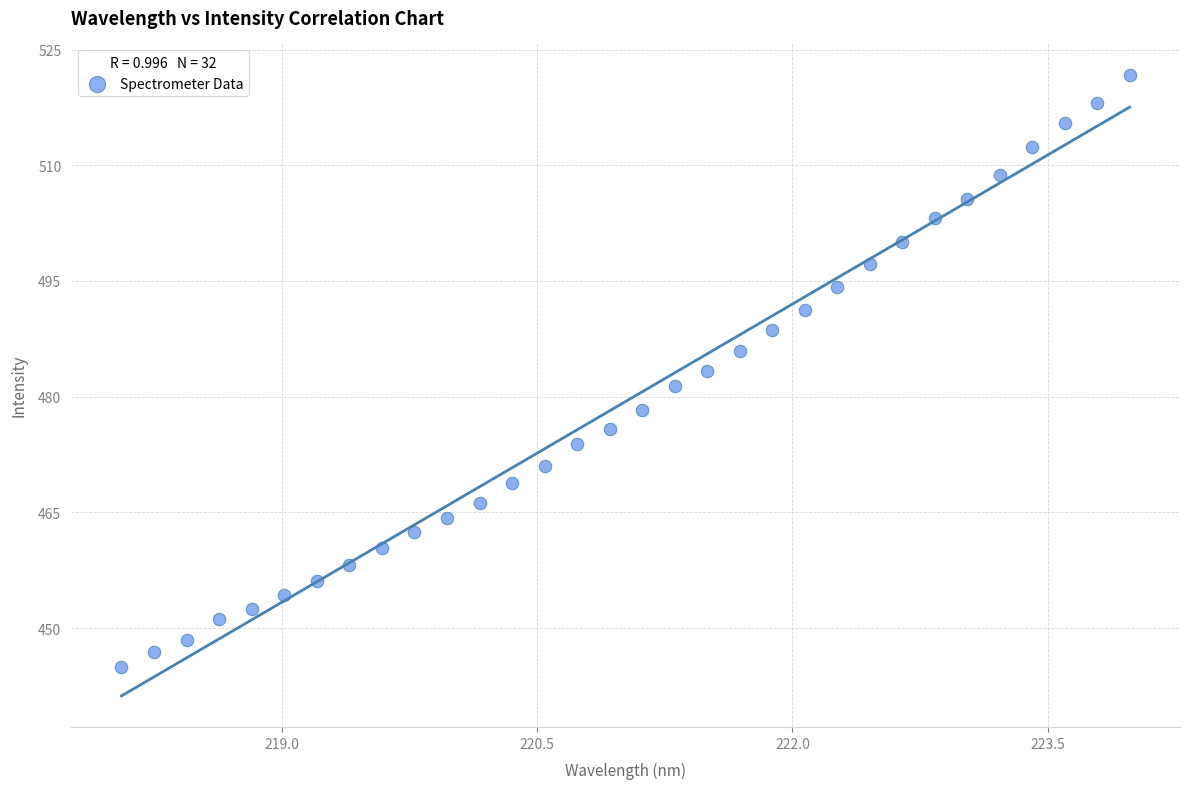

What is the range of Y values (max minus min)?

76.8